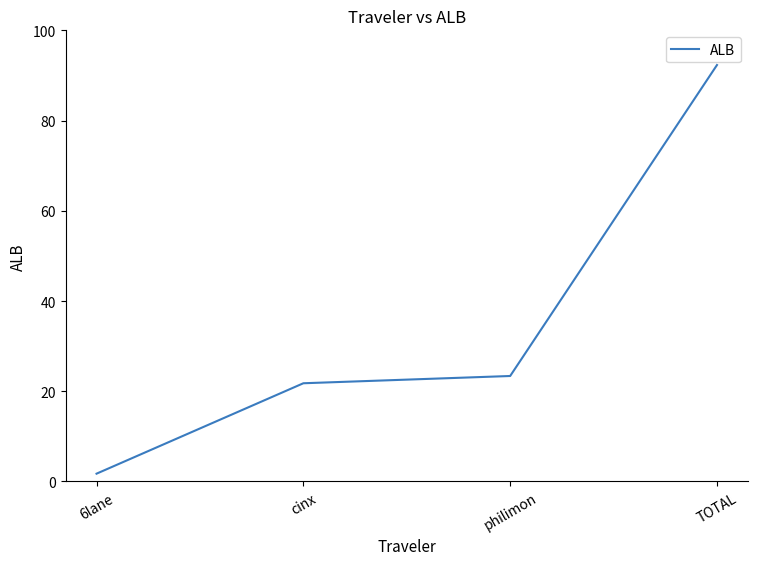

What is the greatest value displayed?

92.3